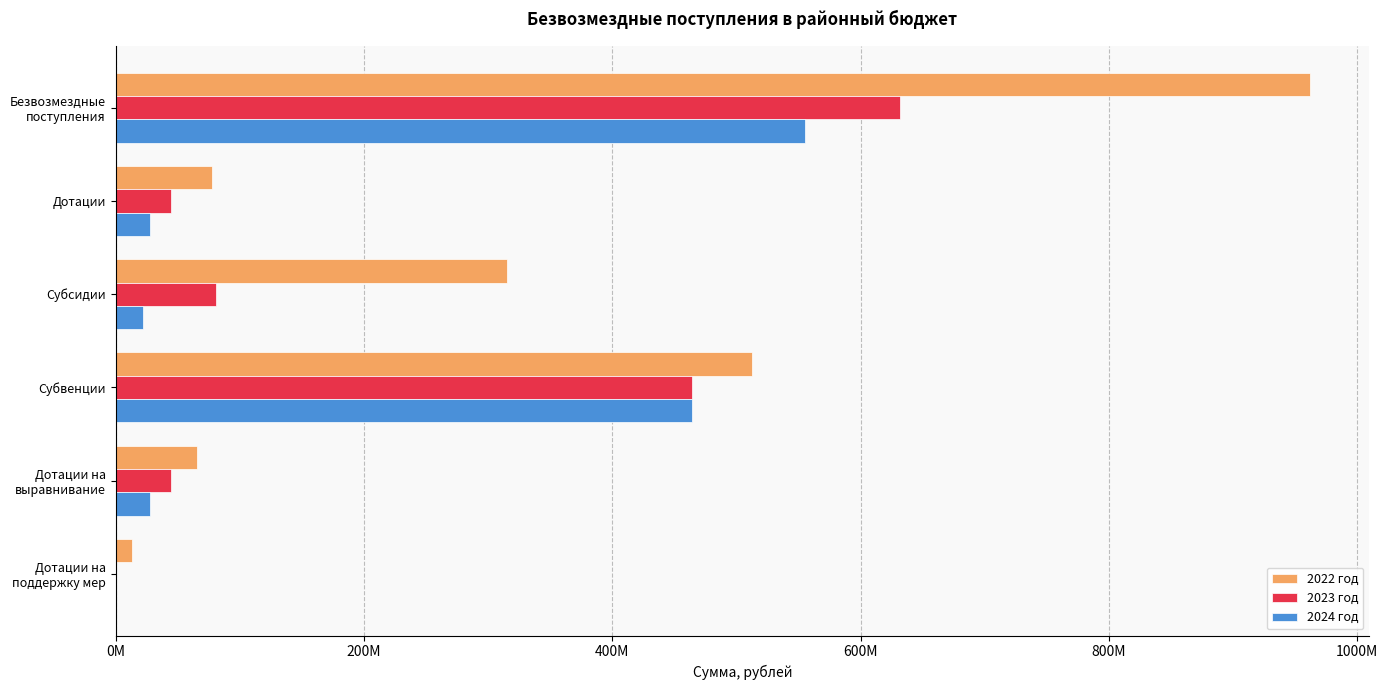

Which category has the highest value across all series?

Безвозмездные
поступления